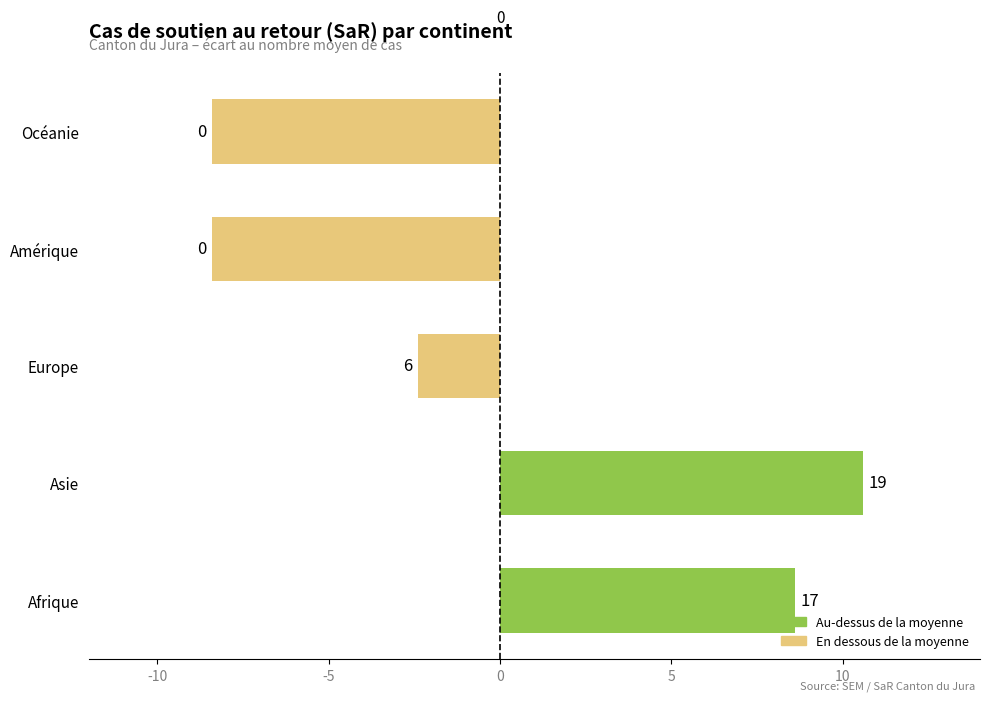

Does the chart contain stacked bars?

No